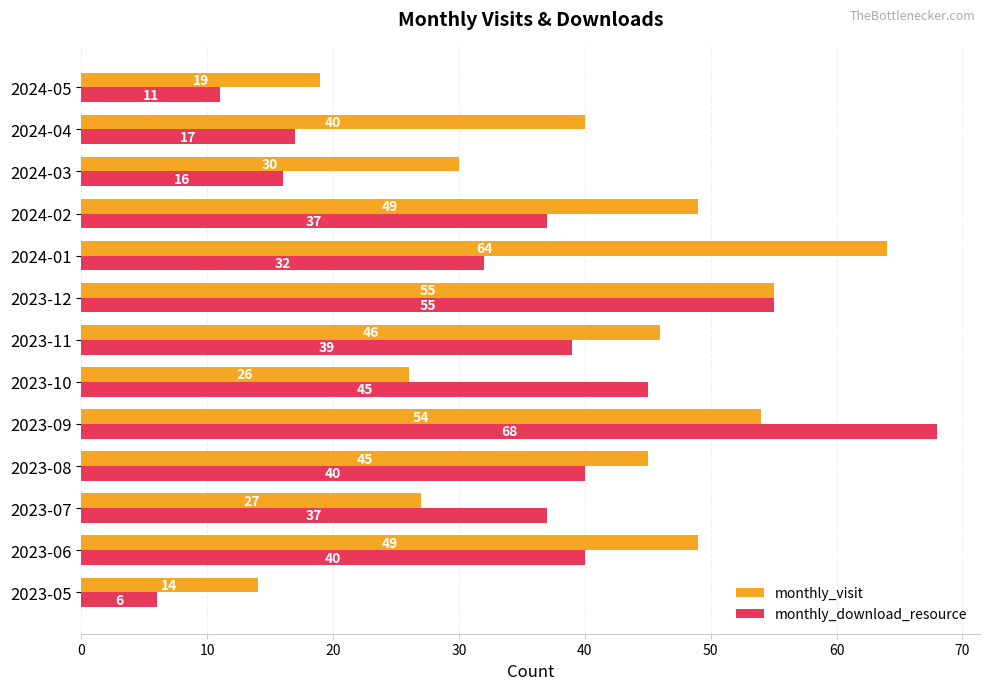

What is the difference between the maximum and second lowest values in the monthly_visit series?

45